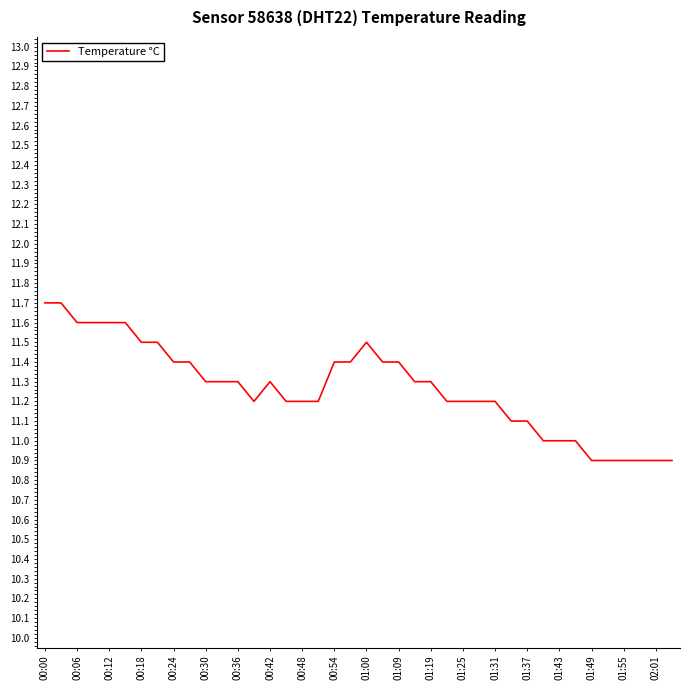

What is the difference between the maximum and minimum values?

0.8